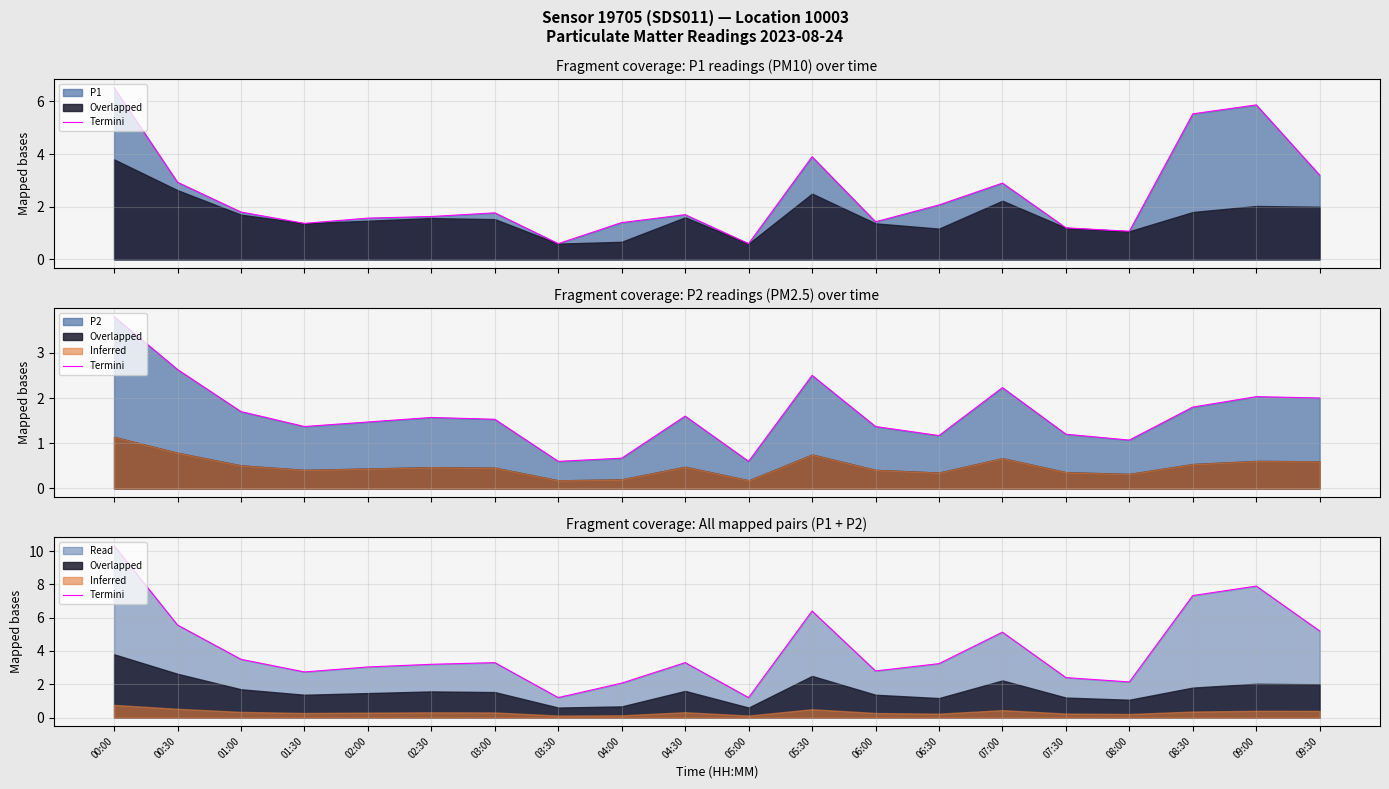

Rank the categories by value from highest to lowest.

00:00, 09:00, 08:30, 05:30, 00:30, 09:30, 07:00, 01:00, 03:00, 04:30, 06:30, 02:30, 02:00, 06:00, 01:30, 07:30, 08:00, 04:00, 03:30, 05:00